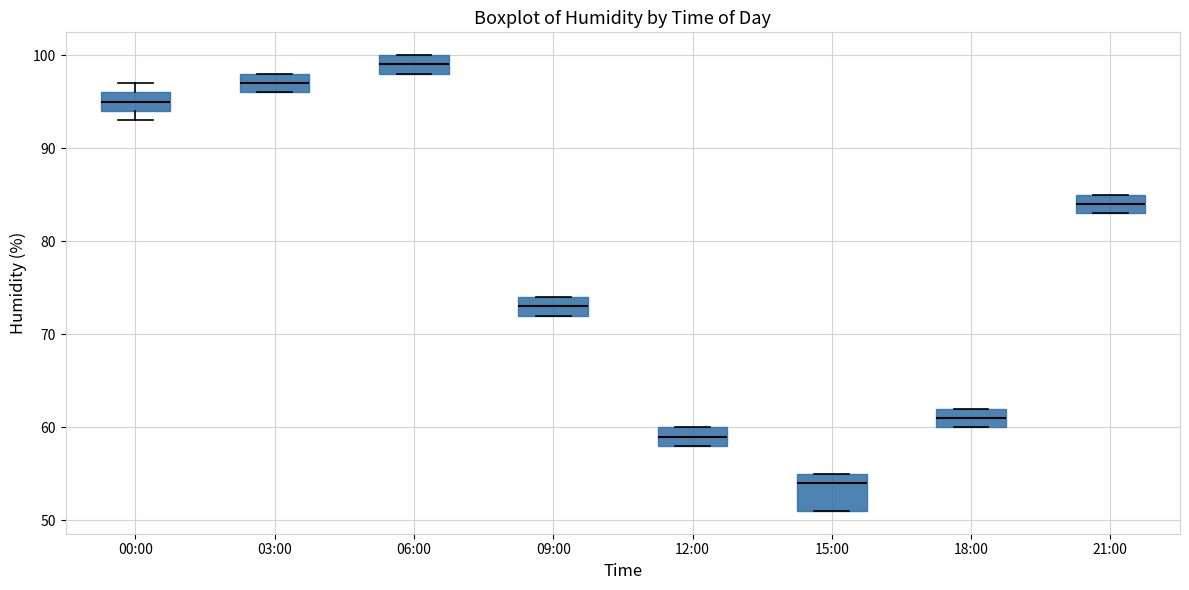

Where does the median line of the box for 18:00 sit on the y-axis? The values are not printed on the chart, so give them approximately, as read against the axis.

61